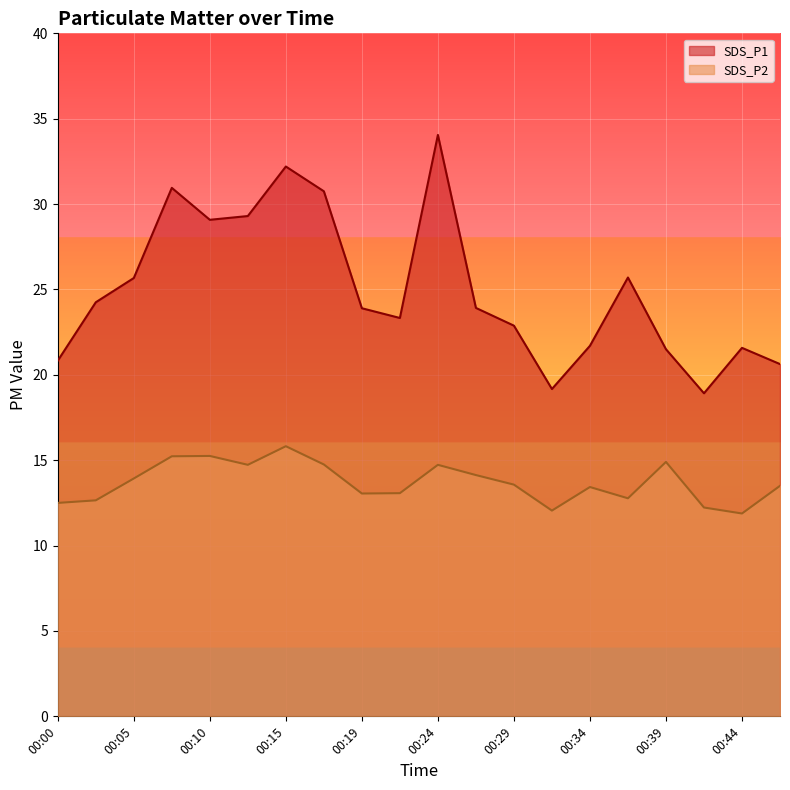

Reading left to right, transcribe all the data shown in this chart.

SDS_P1: 20.8	24.2	25.7	30.9	29.1	29.3	32.2	30.8	23.9	23.3	34.0	23.9	22.9	19.2	21.7	25.7	21.5	18.9	21.6	20.6
SDS_P2: 12.5	12.7	13.9	15.2	15.2	14.7	15.8	14.8	13.1	13.1	14.7	14.1	13.6	12.1	13.4	12.8	14.9	12.2	11.9	13.5